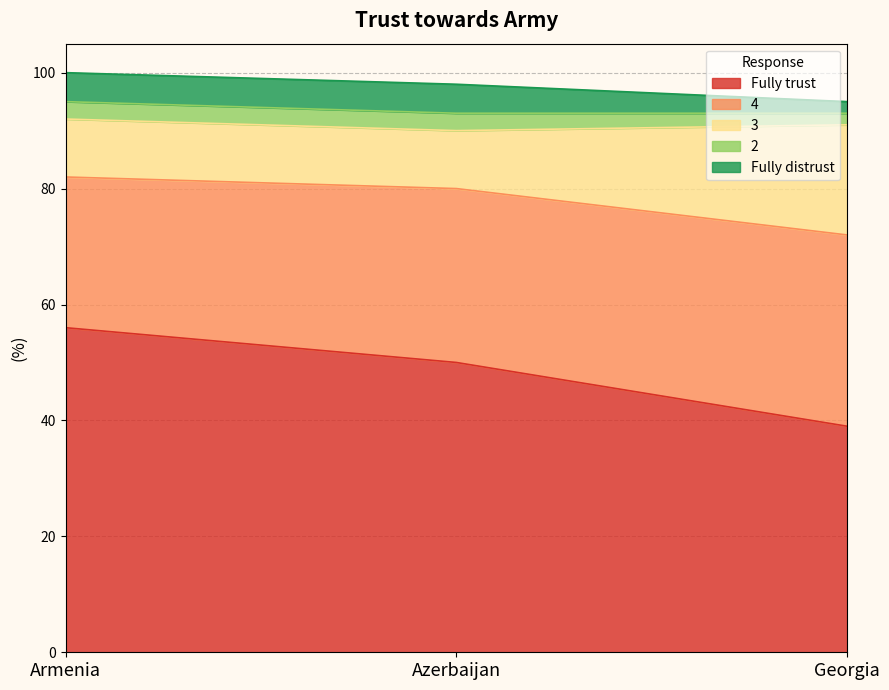

How many lines are shown in the chart?

5